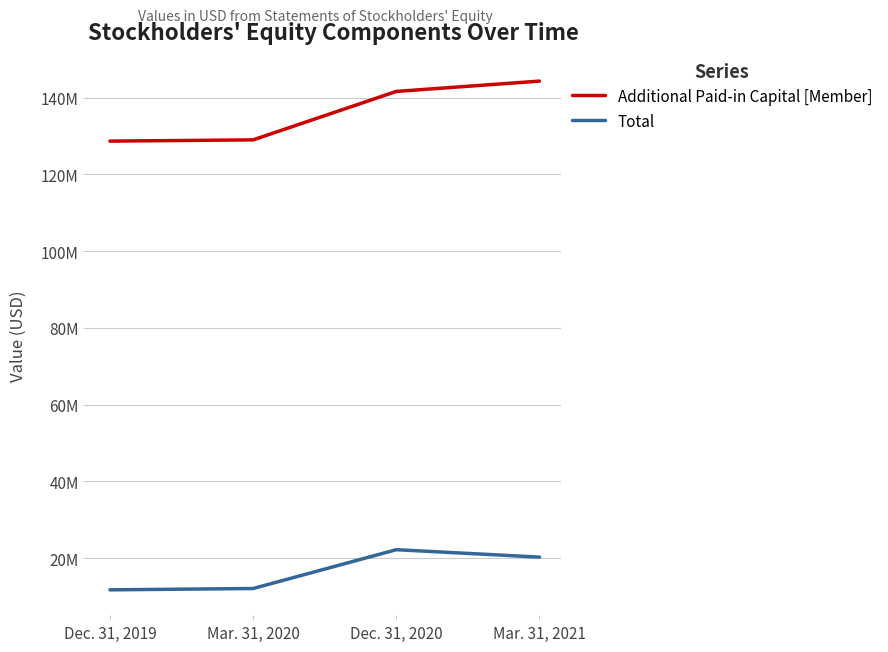

True or false: Additional Paid-in Capital [Member] and Total intersect in this chart.

False